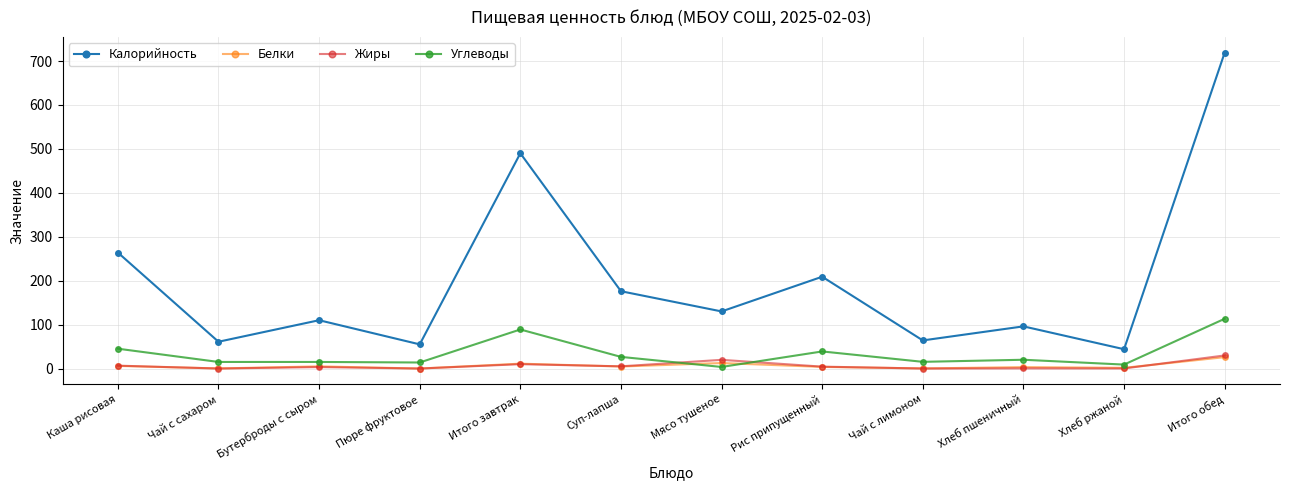

At which category is the sum across all series the highest?

Итого обед